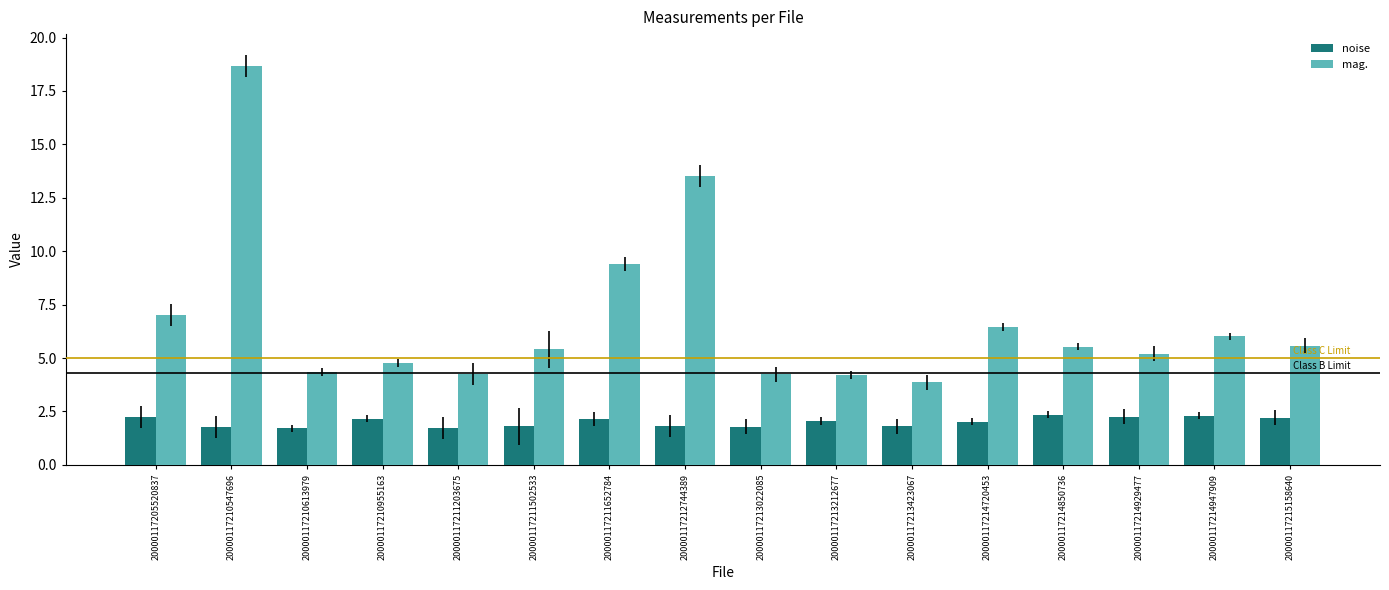

True or false: noise has a value of 2.3 at 20000117214929477.

True